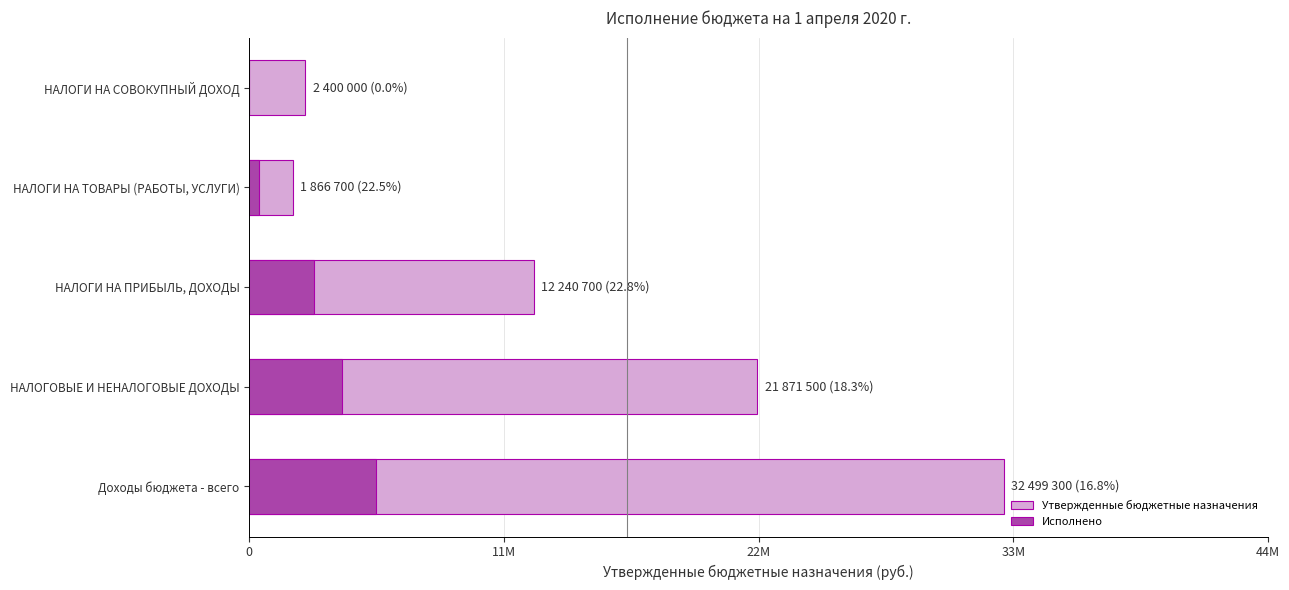

What is the difference between the second highest and second lowest values in the Исполнено series?

3575915.4